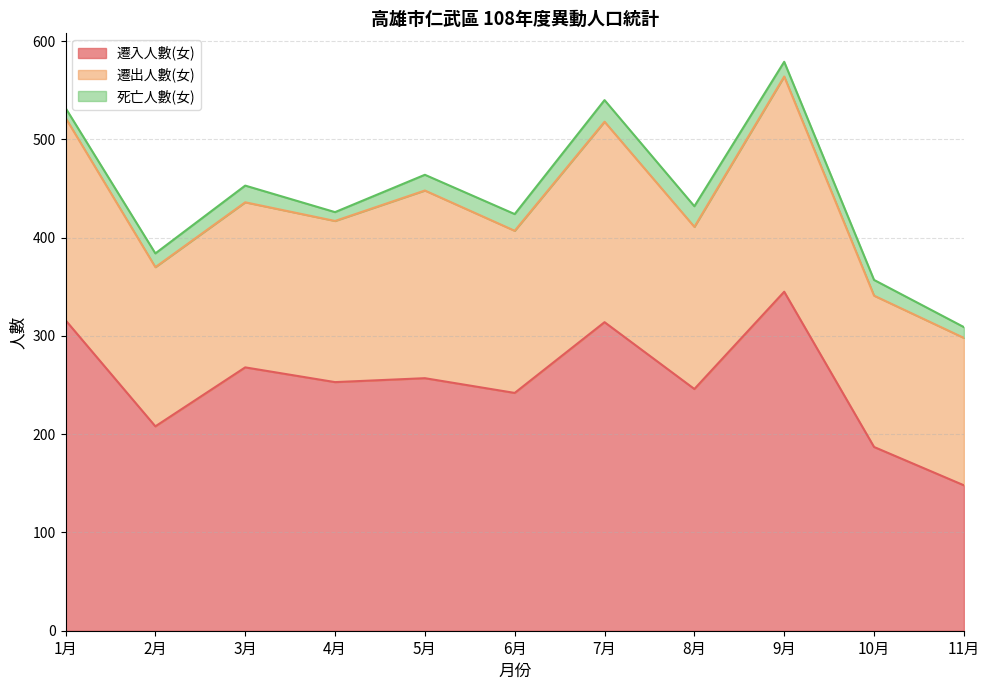

Reading left to right, extract all data points from this chart.

遷入人數(女): 316	208	268	253	257	242	314	246	345	187	148
遷出人數(女): 206	162	168	164	191	165	204	165	219	154	150
死亡人數(女): 10	14	17	9	16	17	22	21	15	16	11